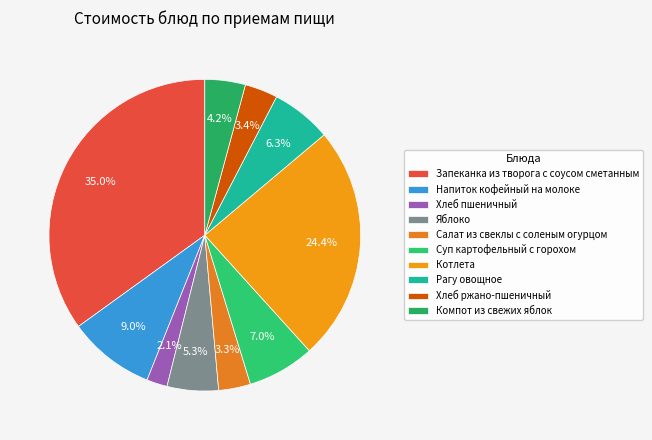

What percentage do Запеканка из творога с соусом сметанным and Суп картофельный с горохом together represent?

41.9%